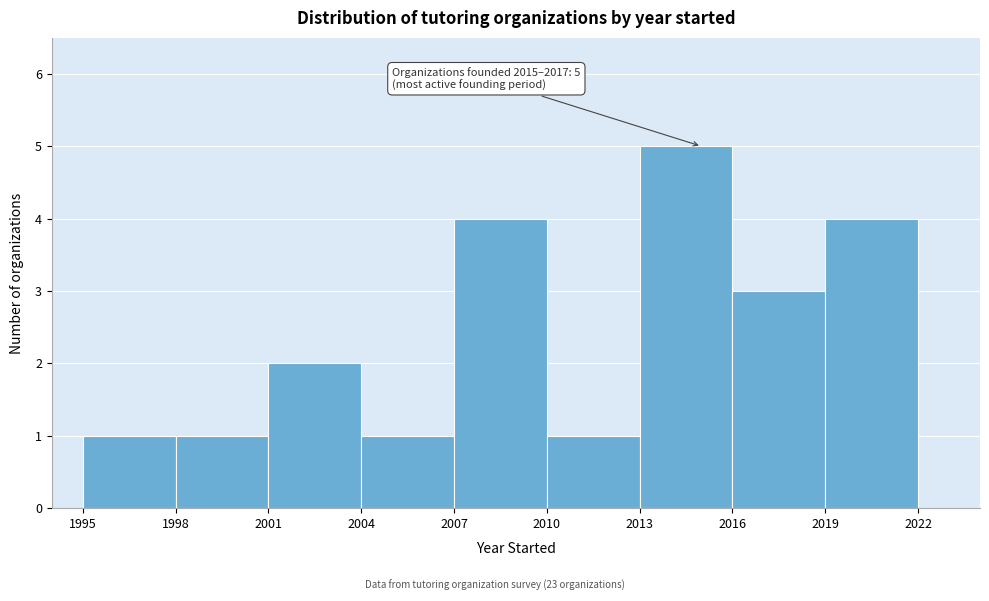

Which range on the x-axis has the tallest bar?

2013 to 2016